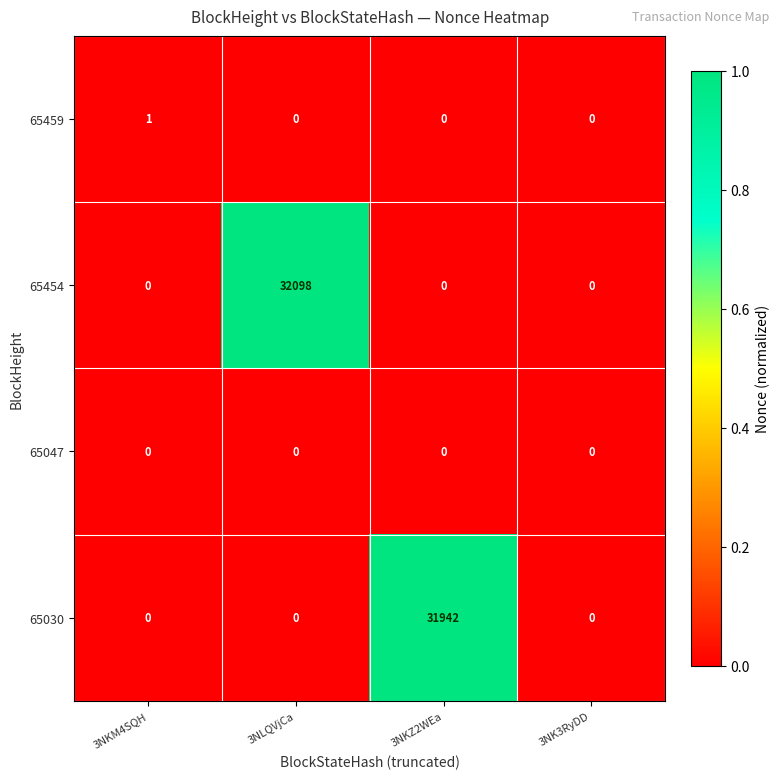

Reading left to right, transcribe all the data shown in this chart.

65459: 1	0	0	0
65454: 0	32098	0	0
65047: 0	0	0	0
65030: 0	0	31942	0